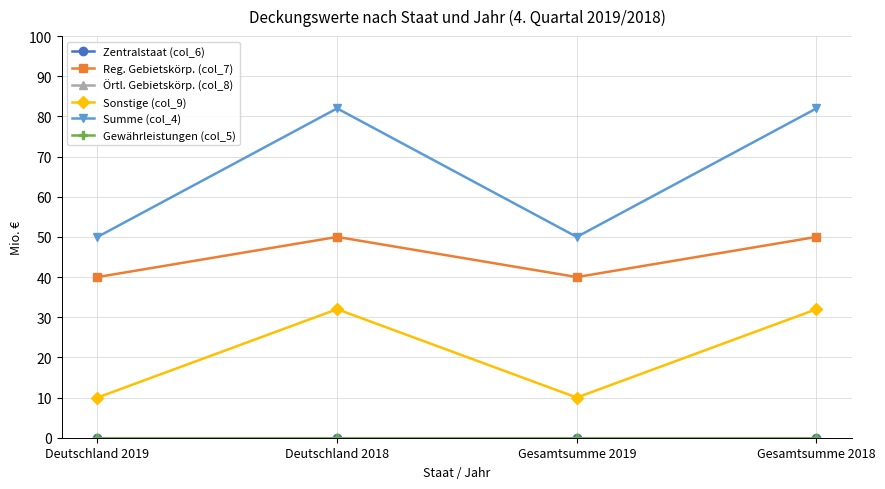

True or false: Gewährleistungen (col_5) and Reg. Gebietskörp. (col_7) cross at least once.

False